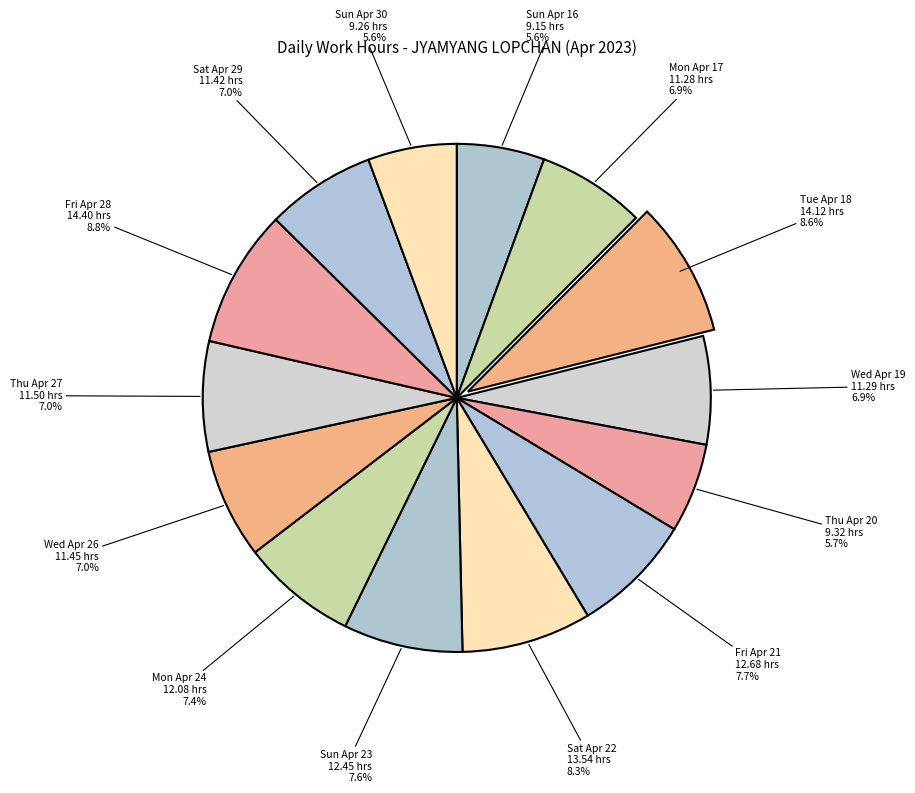

Count the number of slices in the pie.

14